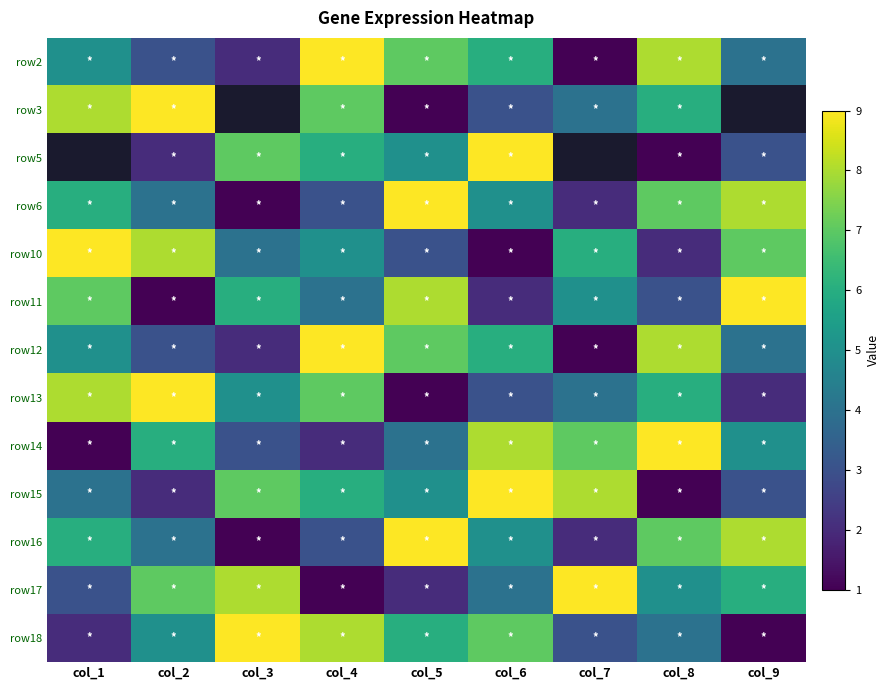

Where is row15 nearest to the value 5?

col_5